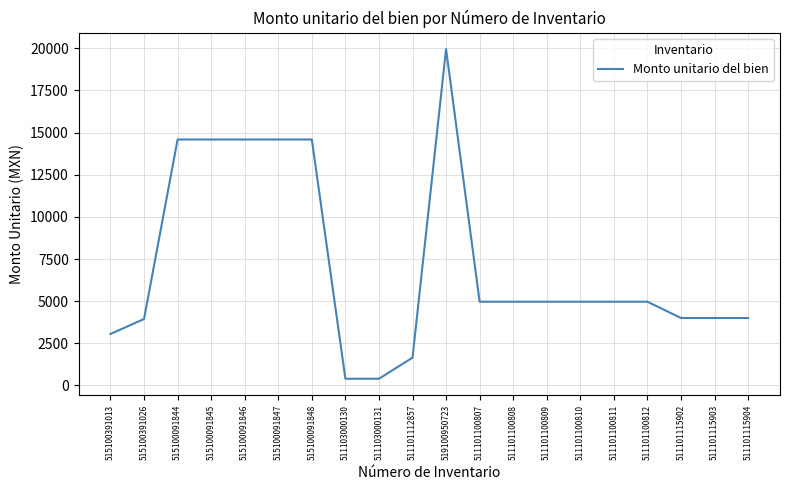

At which category does the chart reach its peak across all series?

519100950723